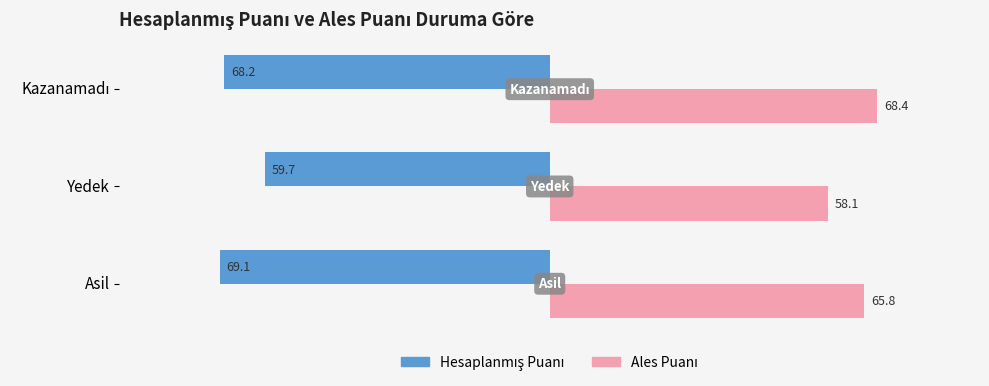

What is the greatest value displayed?

68.4